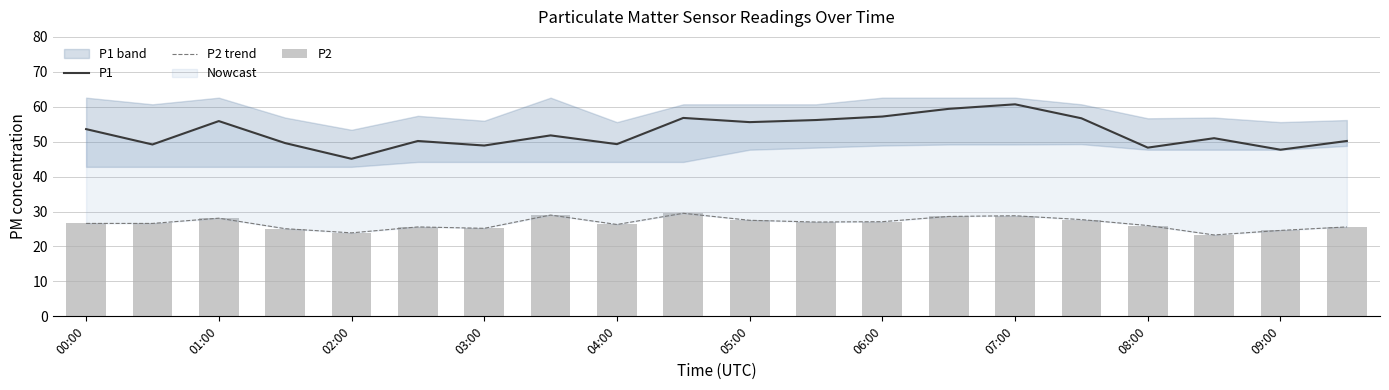

What is the highest value of the P1 series?

60.7